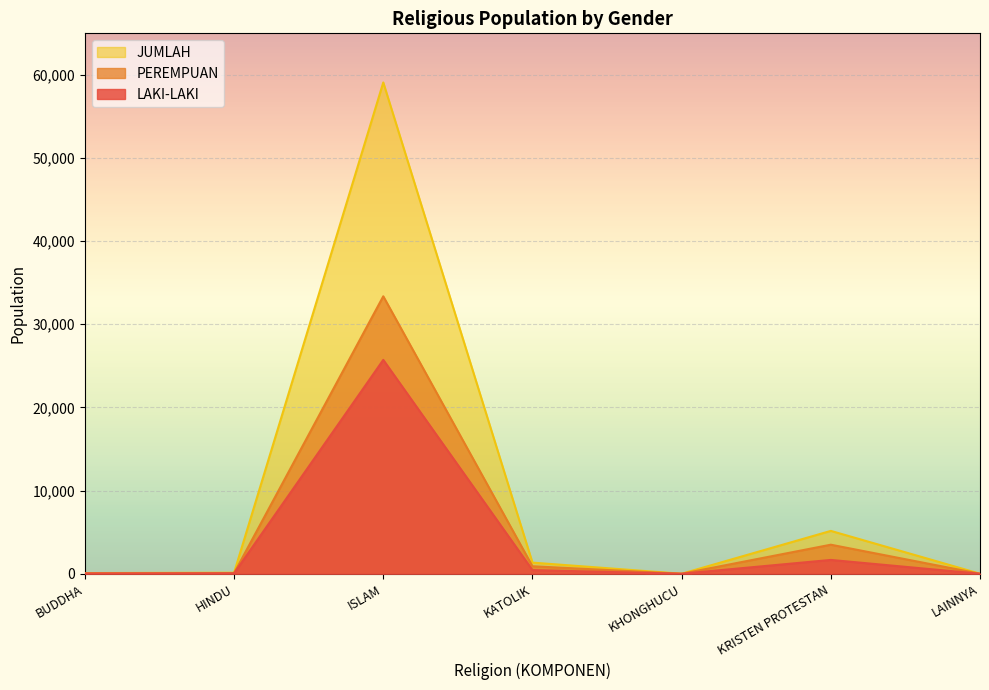

What value does the PEREMPUAN series have at HINDU, to the nearest 10?

80